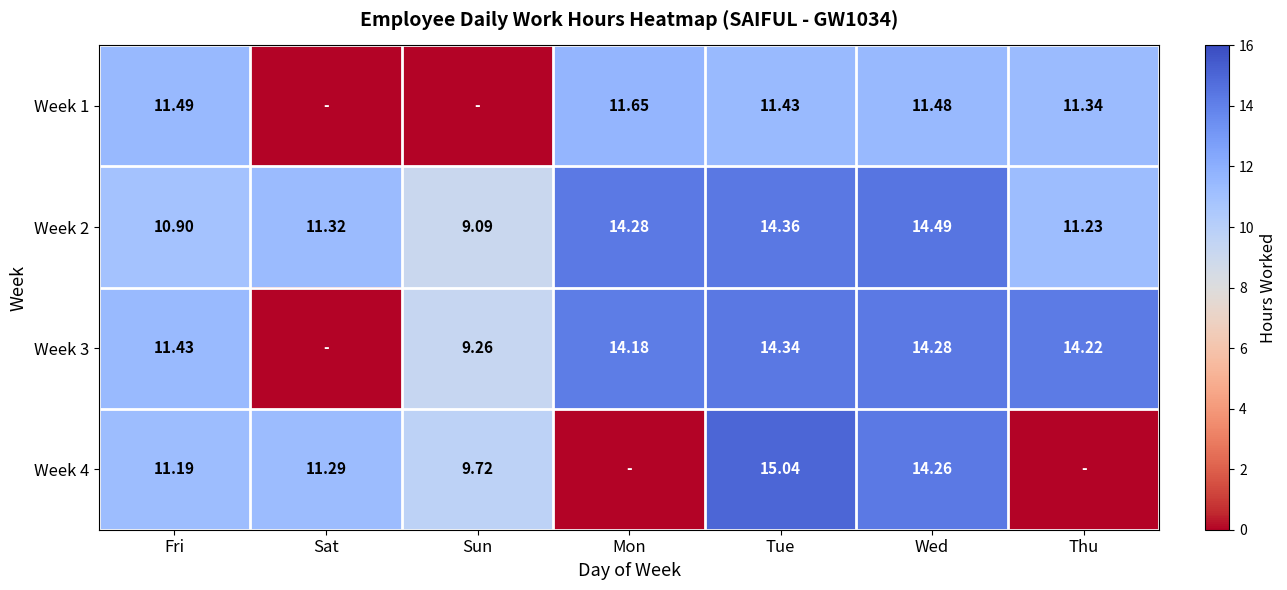

Which has a higher value, Wed or Sun?

Wed